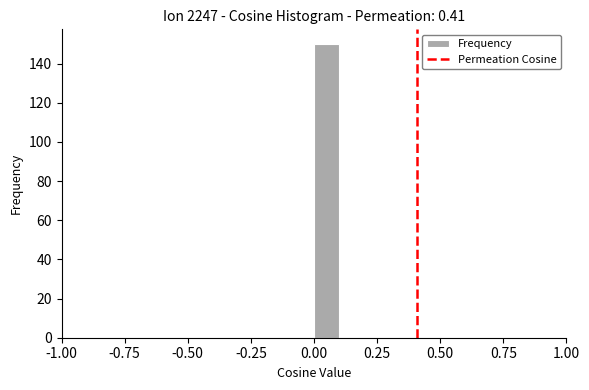

Read against the x-axis, roughly where is the centre of the tallest bar?

0.05